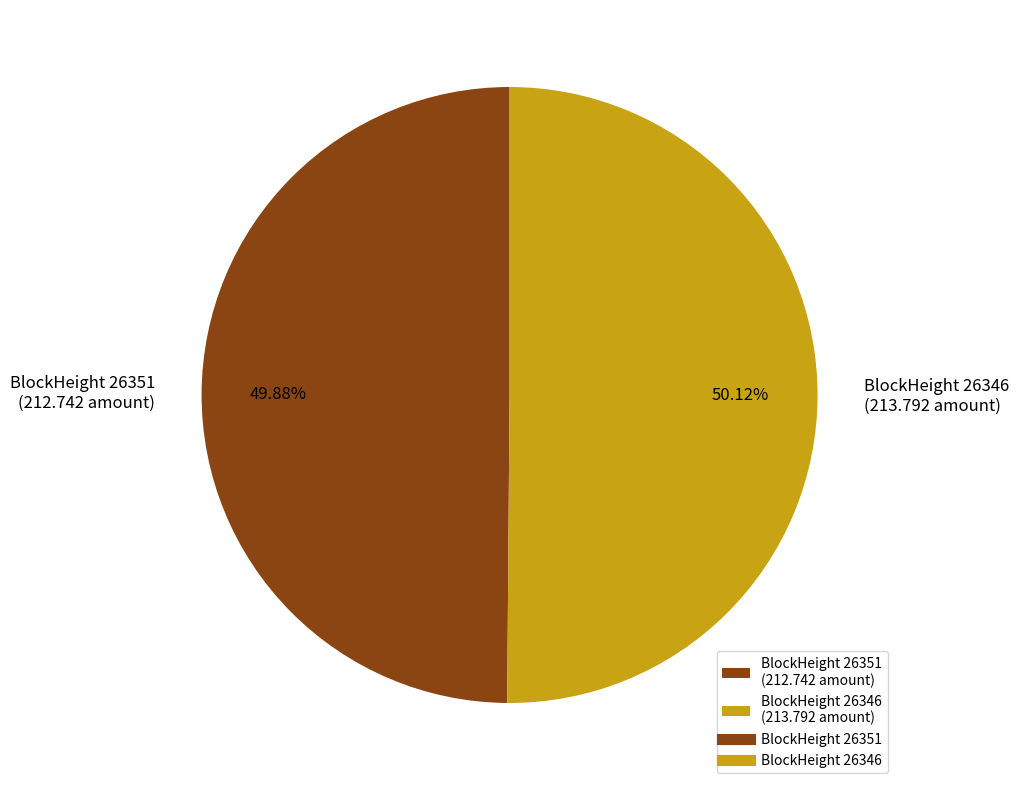

What is the ratio of the value at BlockHeight 26346 (213.792 amount) to the value at BlockHeight 26351 (212.742 amount)?

1.0